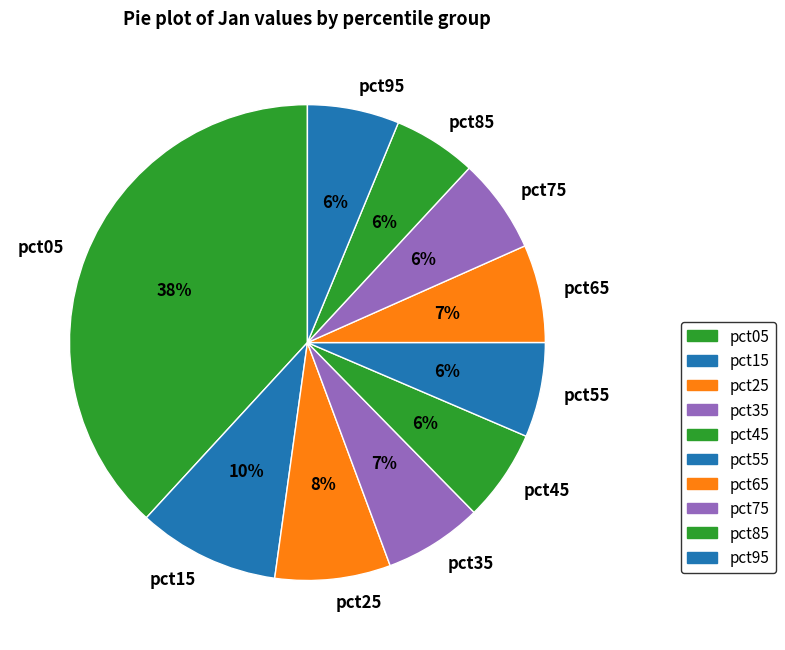

To the nearest percent, what is the combined percentage of pct85 and pct95?

12%